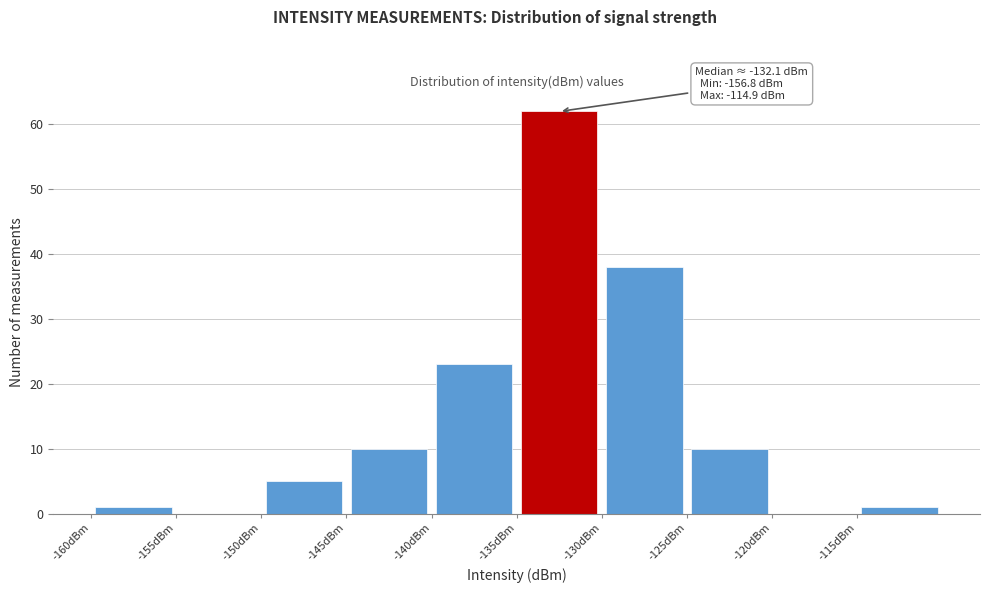

Which range on the x-axis has the tallest bar?

-135 to -130